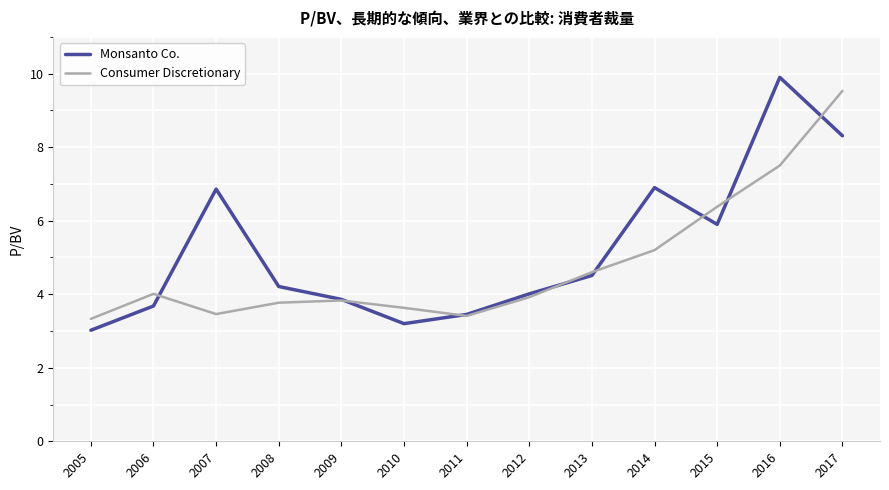

At which category is the sum across all series the highest?

2017